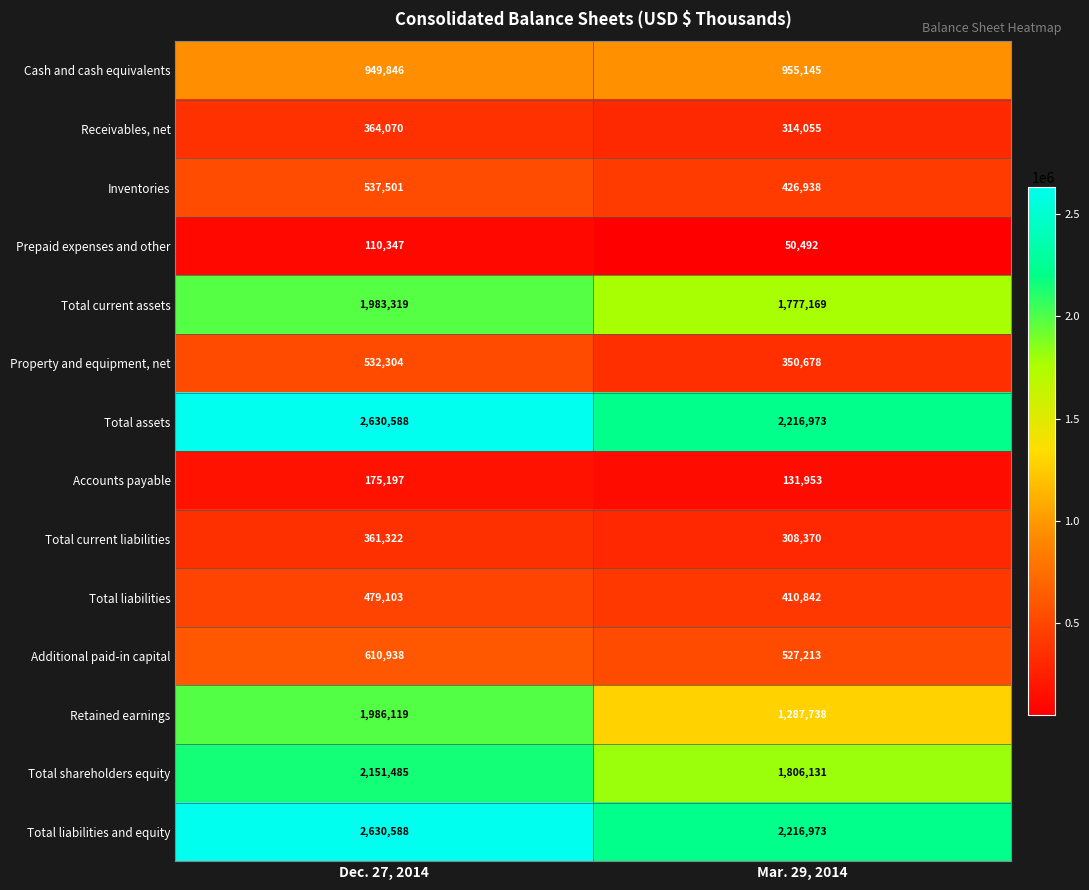

What is the total value across all series at Dec. 27, 2014?

15502727